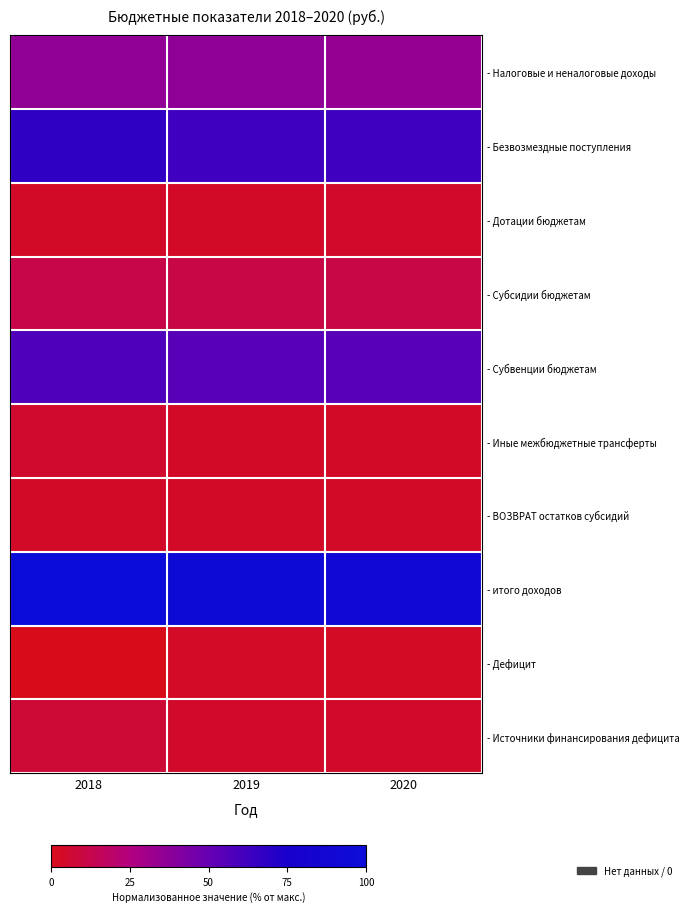

At how many categories does at least one series exceed 1?

3